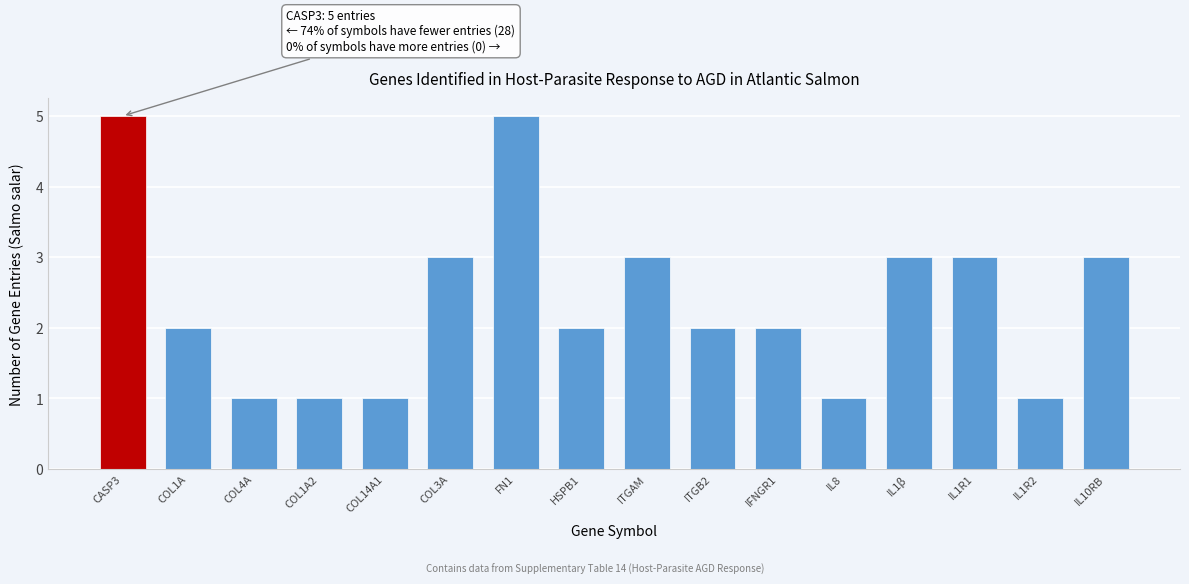

Reading left to right, what are all the values shown in this chart?

CASP3=5	COL1A=2	COL4A=1	COL1A2=1	COL14A1=1	COL3A=3	FN1=5	HSPB1=2	ITGAM=3	ITGB2=2	IFNGR1=2	IL8=1	IL1β=3	IL1R1=3	IL1R2=1	IL10RB=3